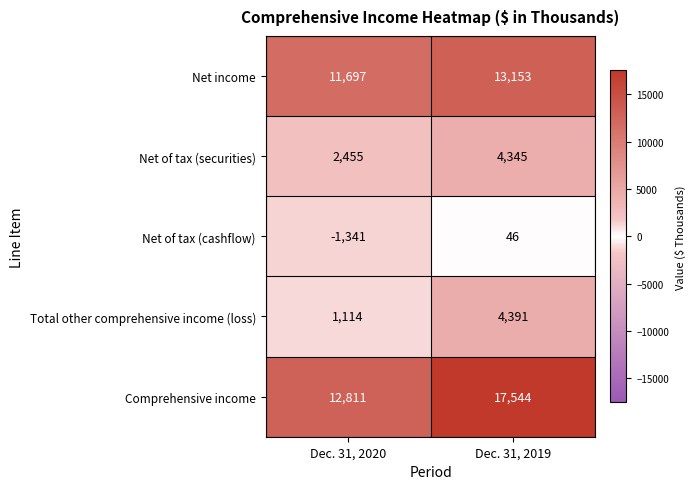

What is the sum of the Comprehensive income values at Dec. 31, 2020 and Dec. 31, 2019?

30355